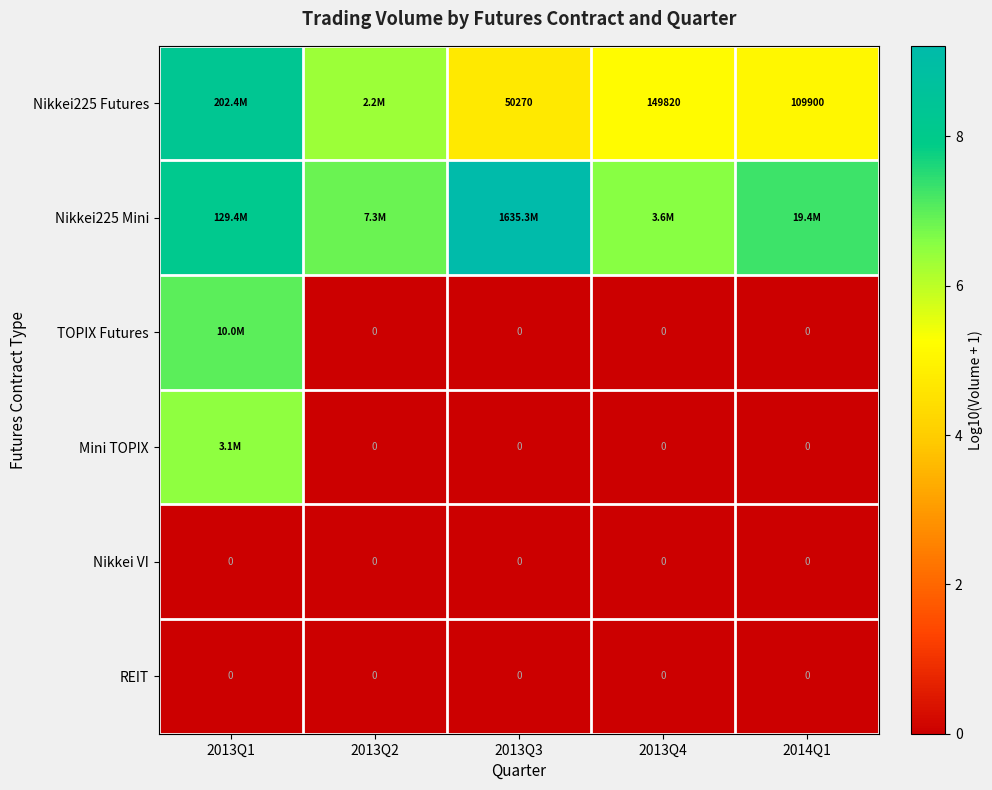

Where does the Nikkei225 Mini series first go above 7?

2013Q1